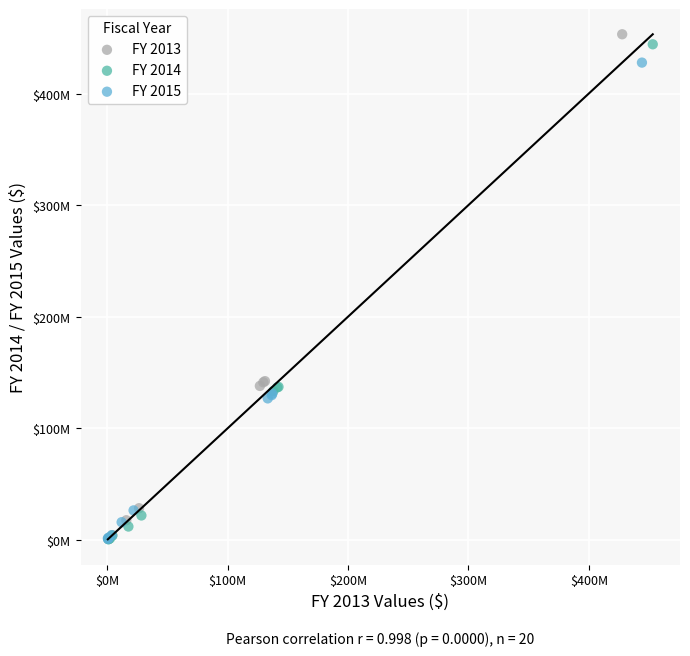

Which series has the largest Y range (max minus min)?

FY 2013